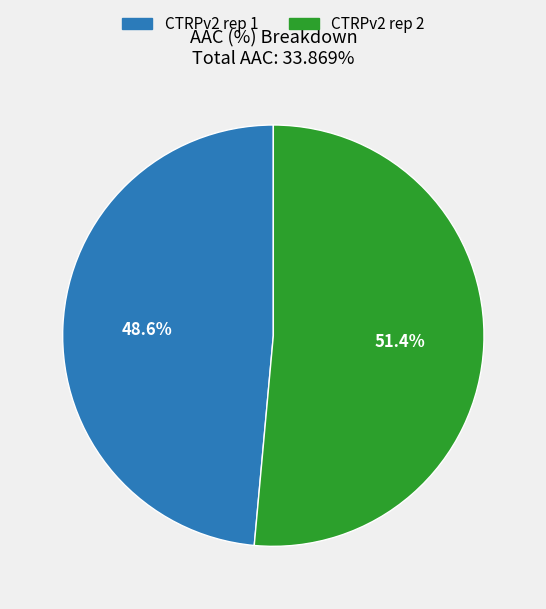

To the nearest percent, what is the difference between the CTRPv2 rep 2 and CTRPv2 rep 1 slice percentages?

3%